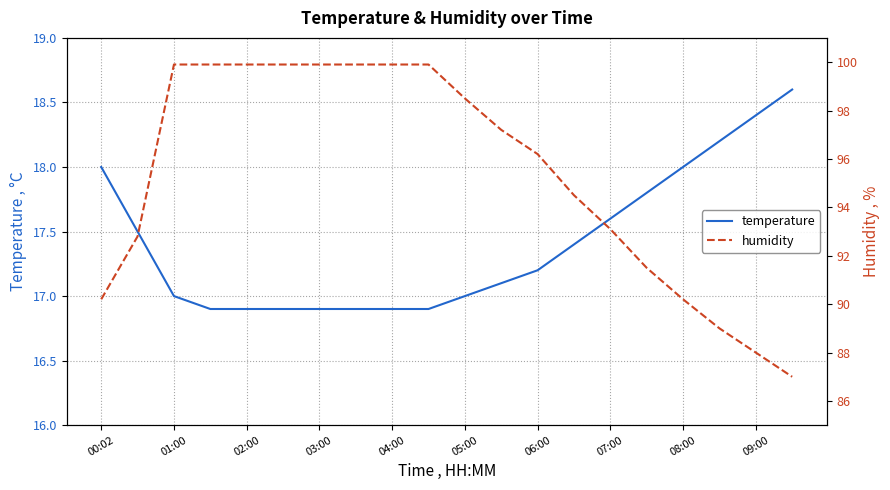

What is the spread (max minus min) of values at 19?

68.4